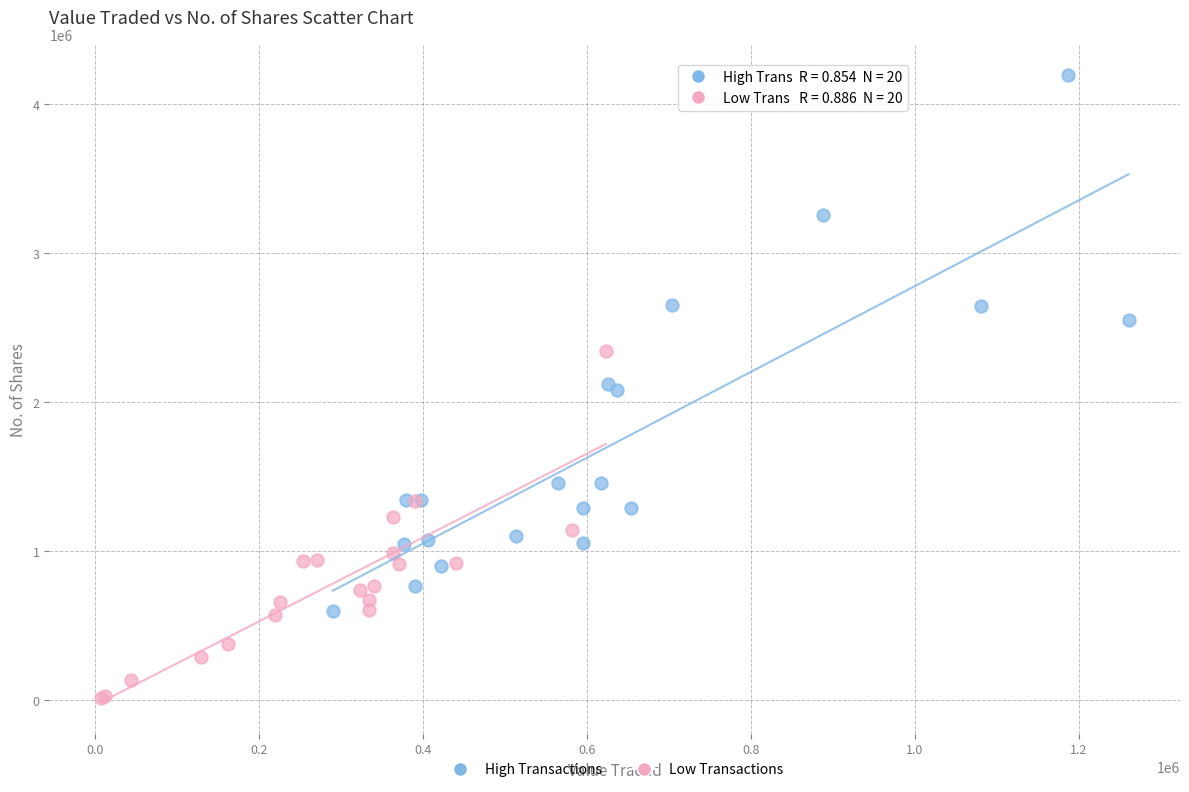

Which series has the largest Y range (max minus min)?

High Transactions